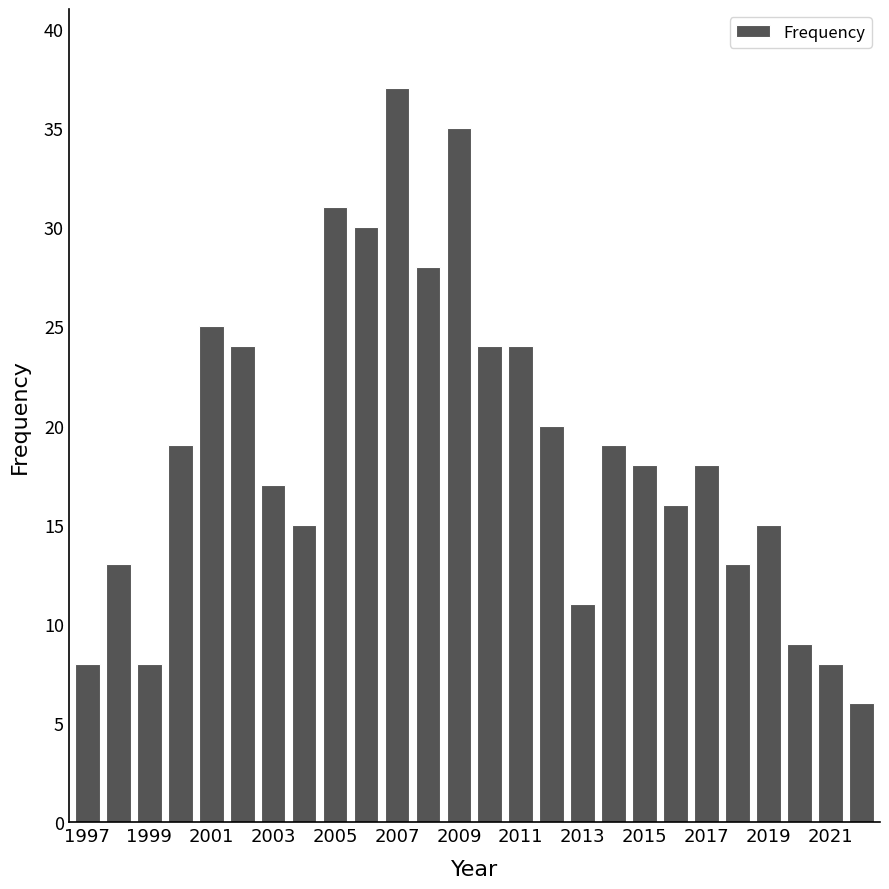

What is the average value?

19